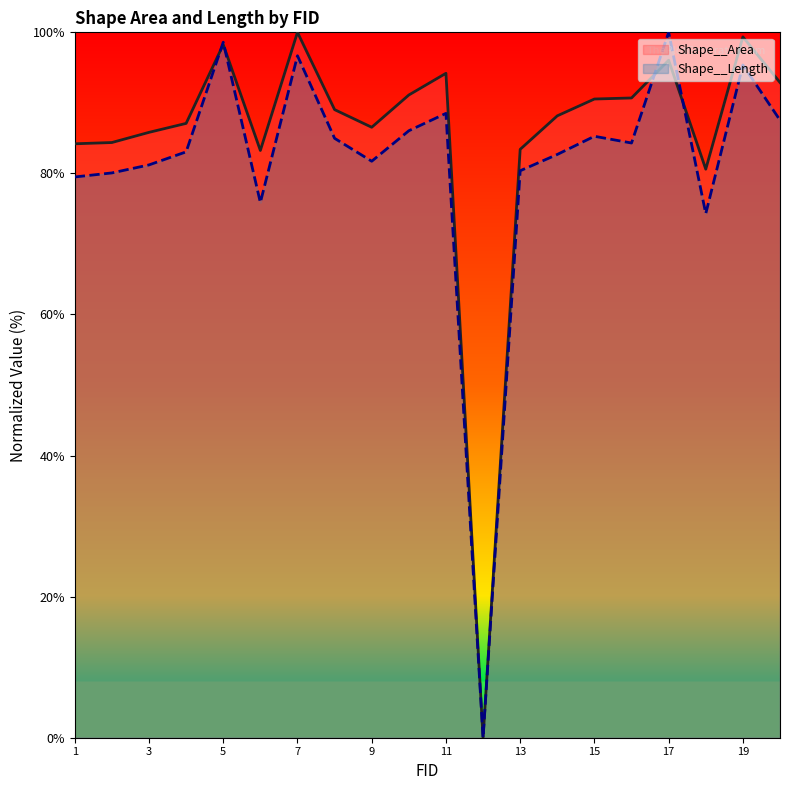

At 19, list the series in order from smallest to largest.

Shape__Length, Shape__Area